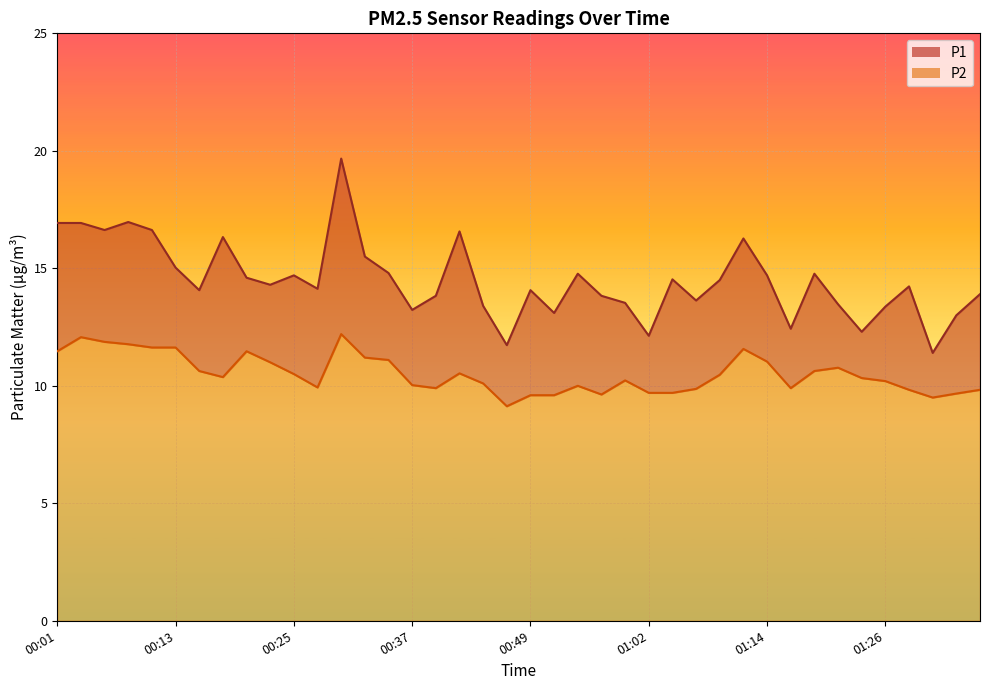

At which category does the chart reach its minimum across all series?

00:47